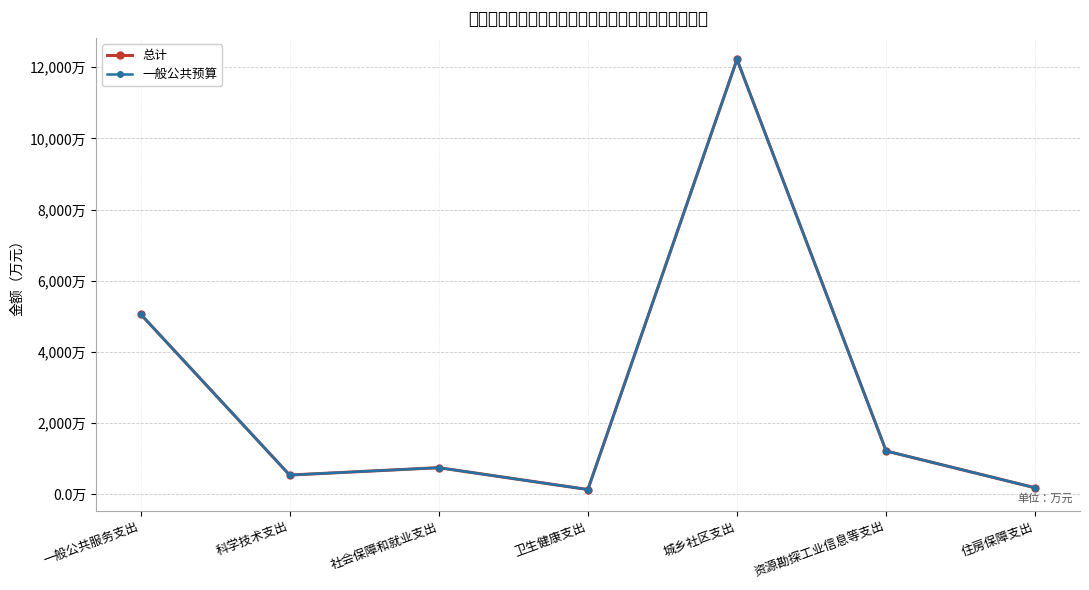

Is this an area chart (filled region under the line)?

No